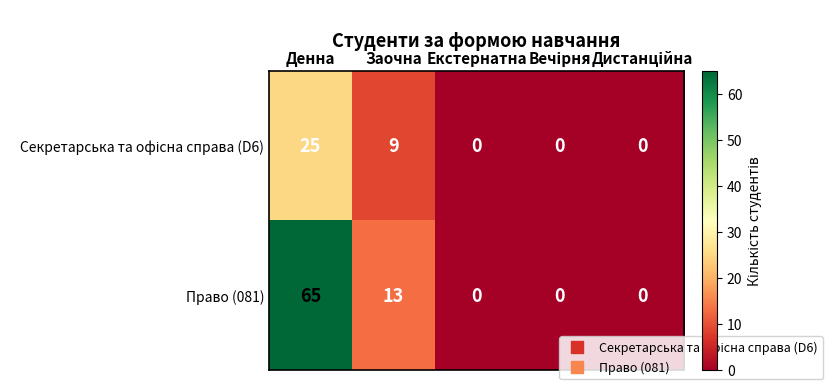

What is the maximum value for Право (081)?

65